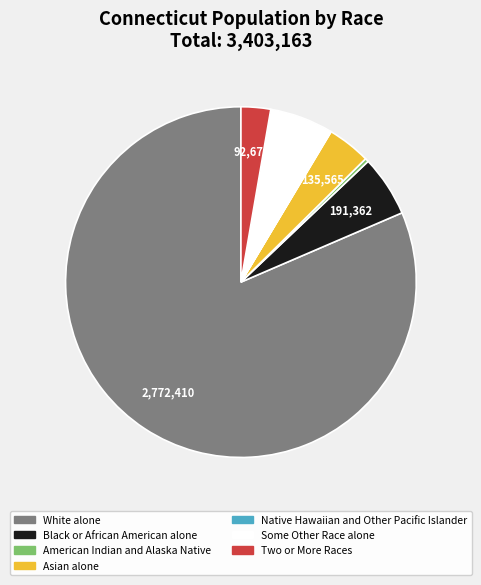

Is Two or More Races the majority of the pie?

No